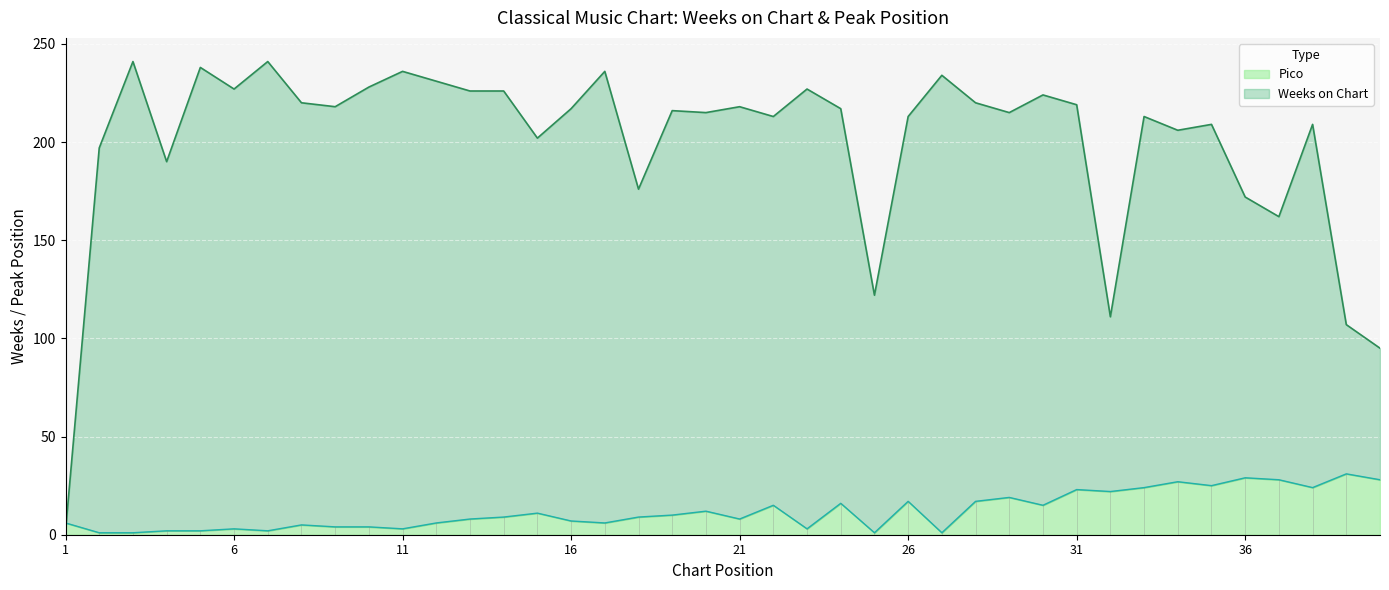

Where is the first local maximum for Pico?

6